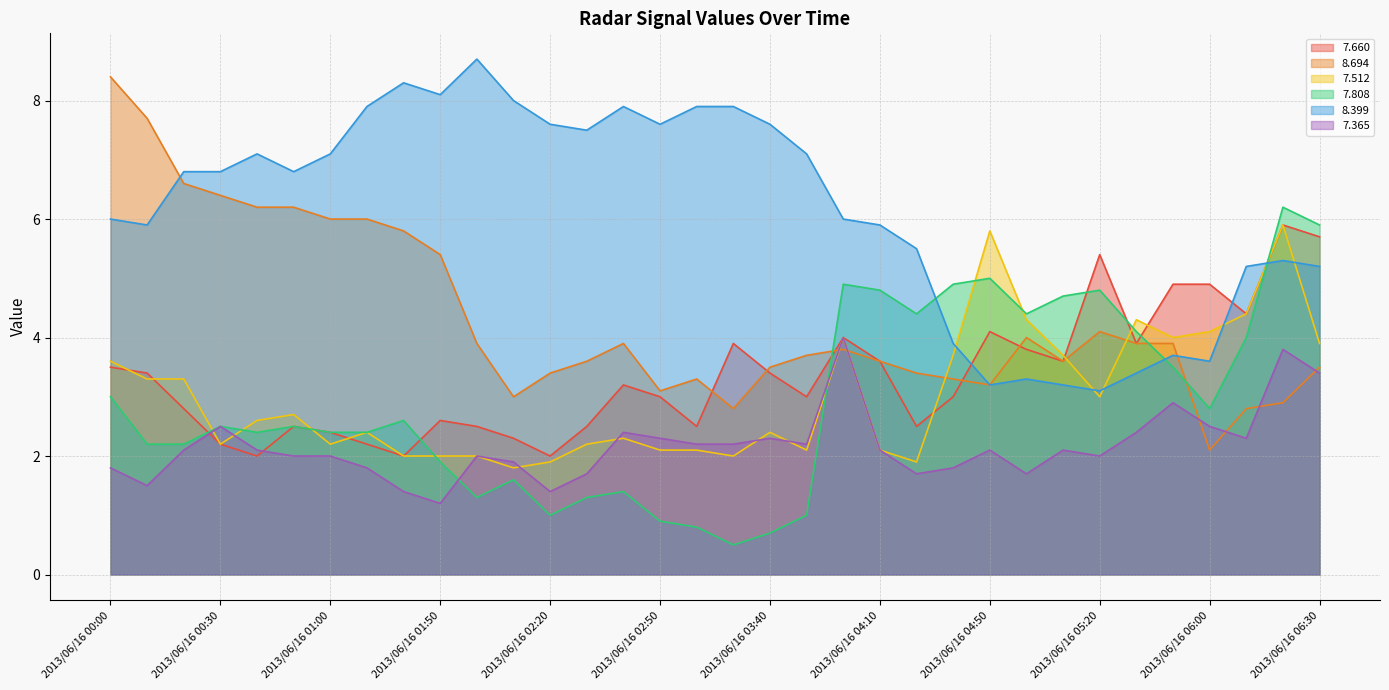

At how many categories does at least one series exceed 3?

34